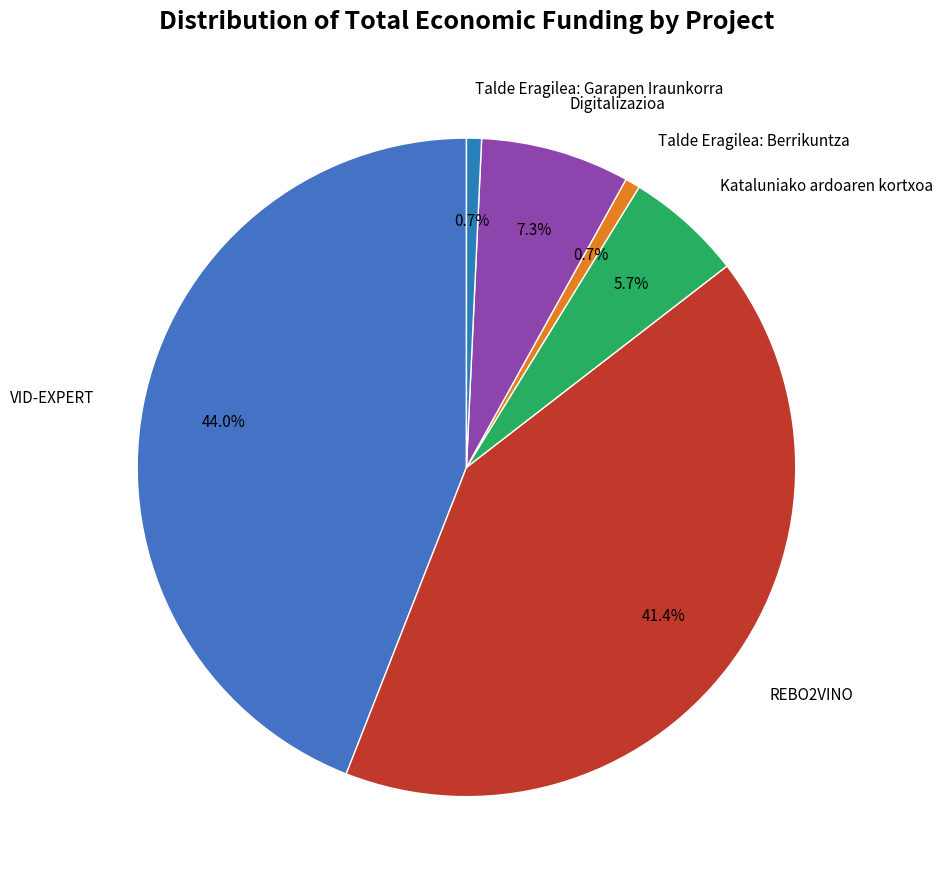

Which category has the biggest portion of the pie?

VID-EXPERT